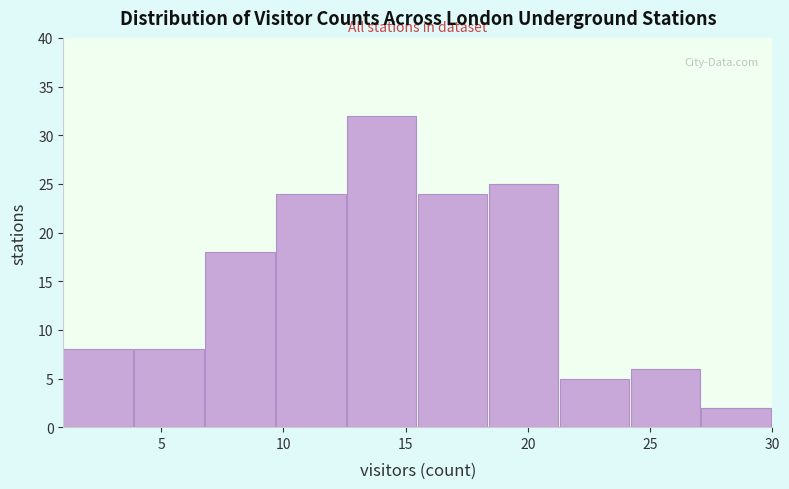

How tall is the bar that spans 21.3 to 24.2 on the x-axis? Neither the bar edges nor the heights are printed on the chart, so give them approximately, as read against the axes.

5